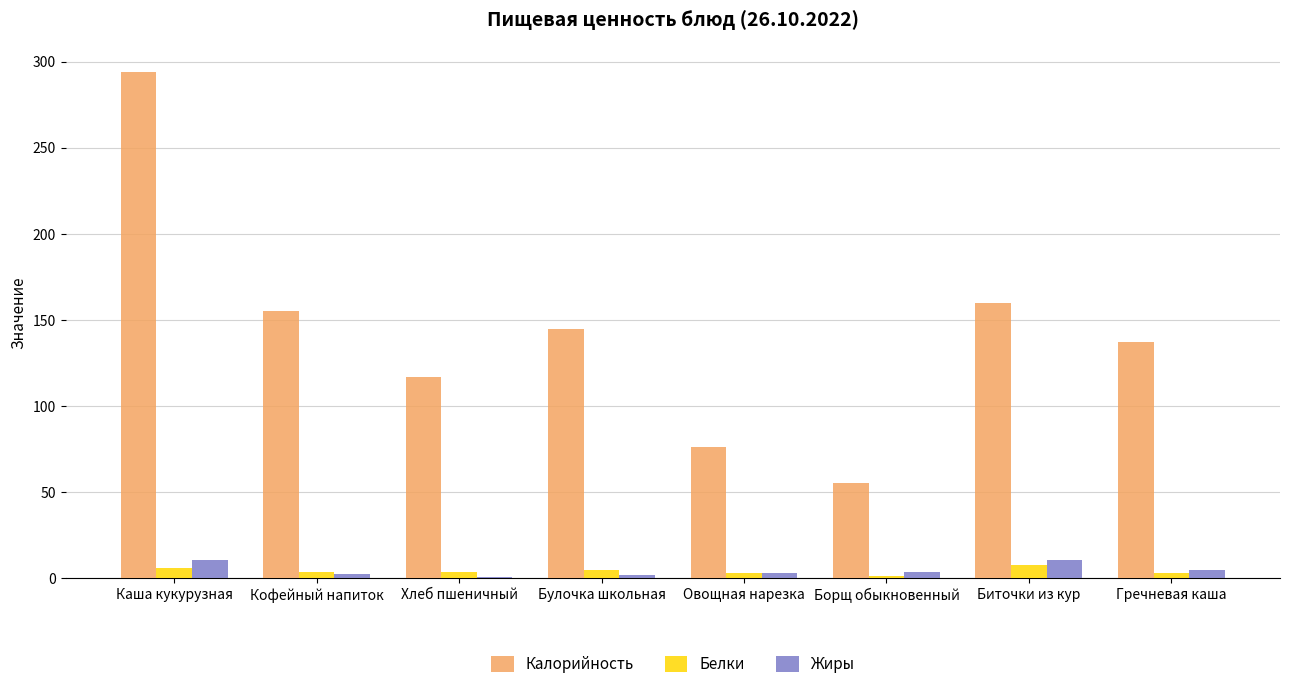

How many groups of bars are there?

8